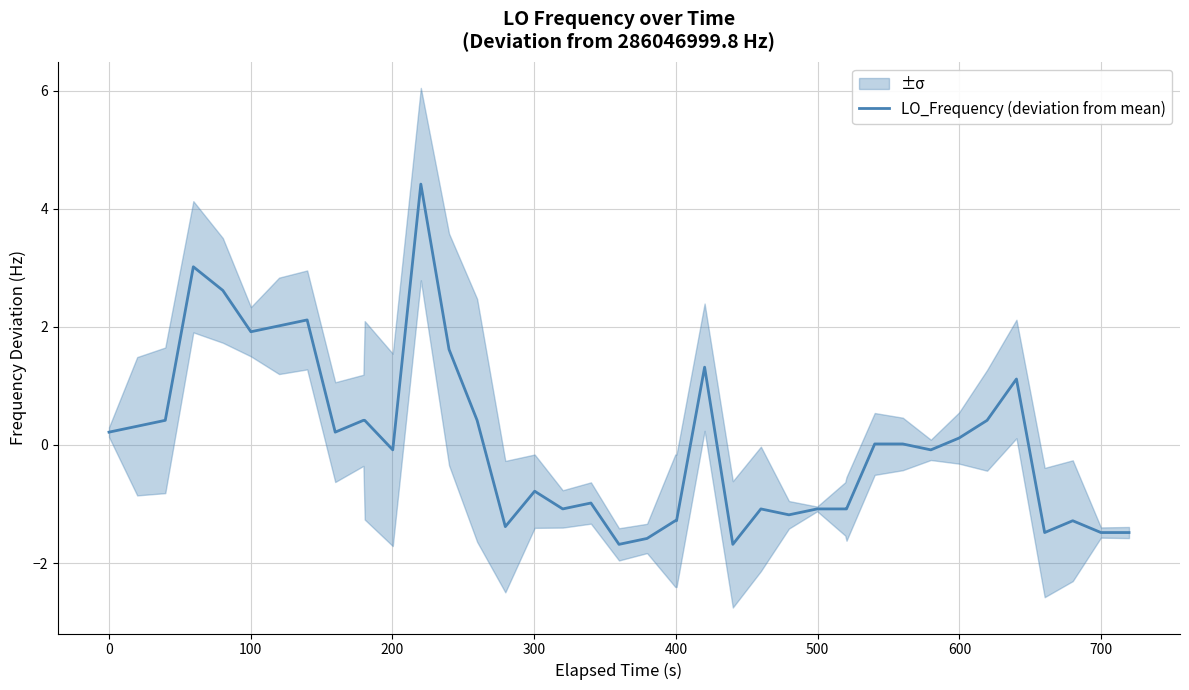

What is the highest value of the LO_Frequency (deviation from mean) series?

4.4